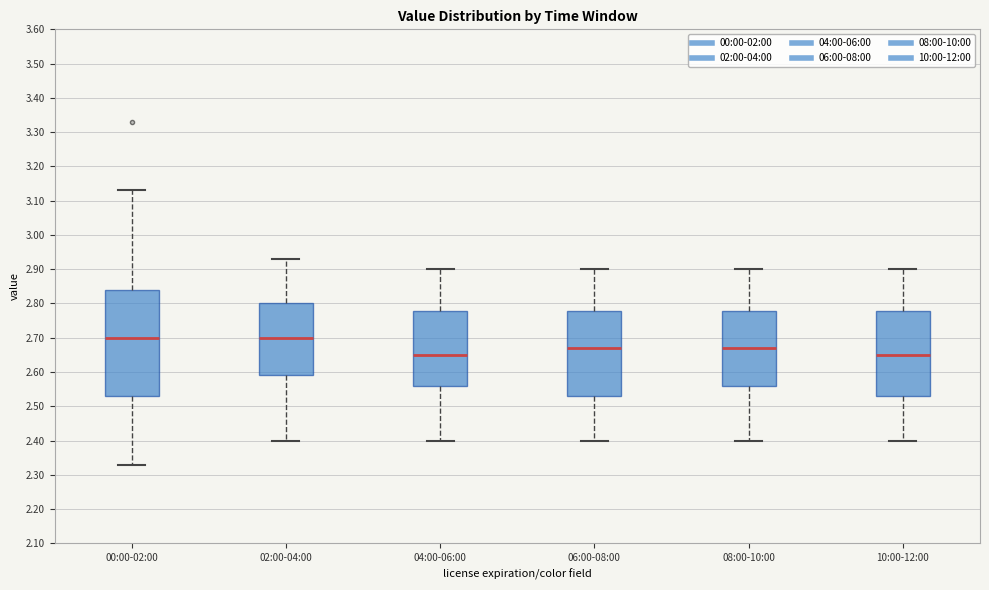

Reading left to right, transcribe this box plot: for each box, give where its median line is, the range the box spans, and where its two whiskers end, as read against the y-axis. The values are not printed on the chart, so give them approximately, as read against the axis.

00:00-02:00: median 2.70, box 2.53 to 2.84, whiskers 2.33 to 3.13
02:00-04:00: median 2.70, box 2.59 to 2.80, whiskers 2.40 to 2.93
04:00-06:00: median 2.65, box 2.56 to 2.78, whiskers 2.40 to 2.90
06:00-08:00: median 2.67, box 2.53 to 2.78, whiskers 2.40 to 2.90
08:00-10:00: median 2.67, box 2.56 to 2.78, whiskers 2.40 to 2.90
10:00-12:00: median 2.65, box 2.53 to 2.78, whiskers 2.40 to 2.90